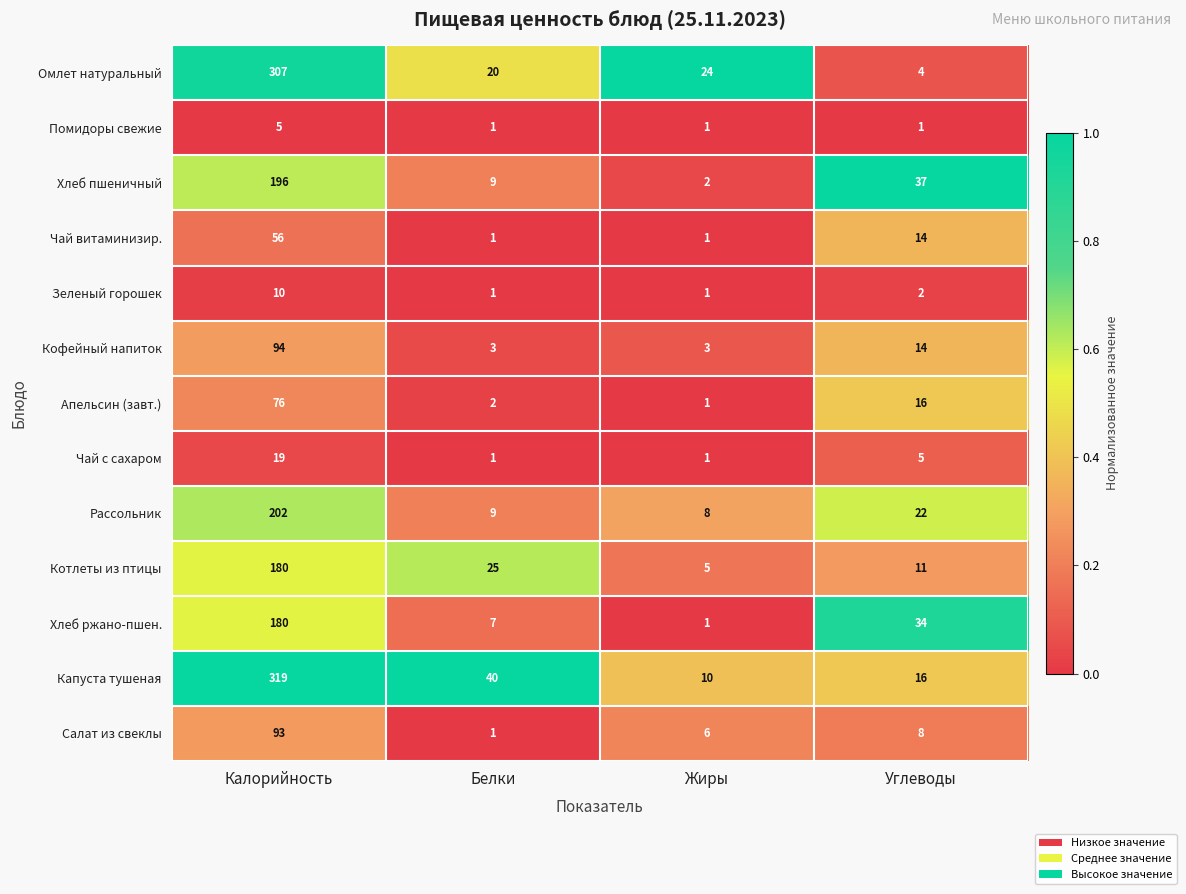

What is the difference between the maximum and minimum values in the Чай витаминизир. series?

55